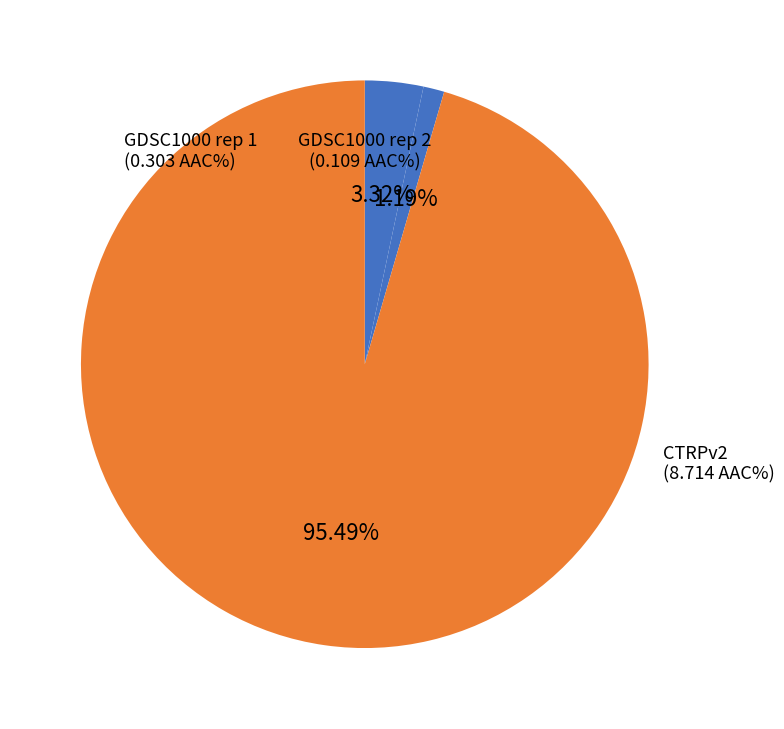

Is the sum of CTRPv2 and GDSC1000 rep 1 greater than half?

Yes